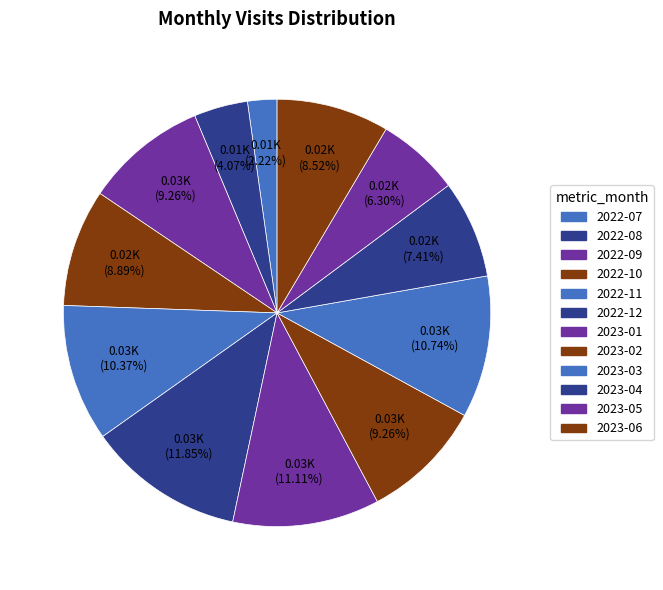

Which slice is the smallest?

2022-07